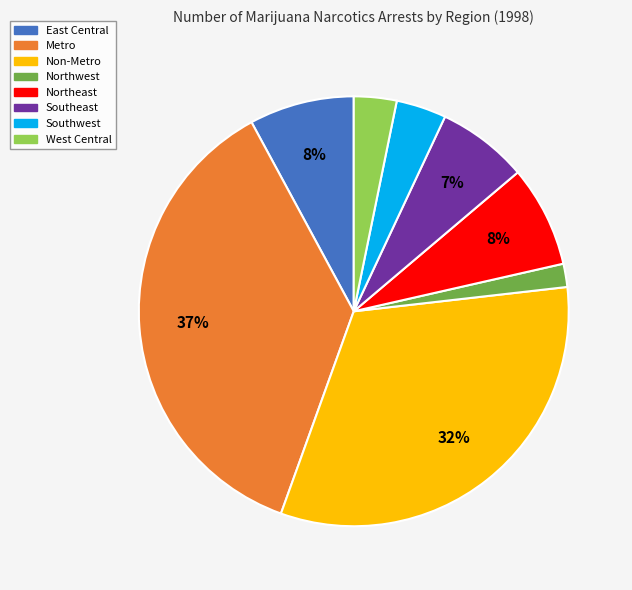

Which category has the smallest portion of the pie?

Northwest